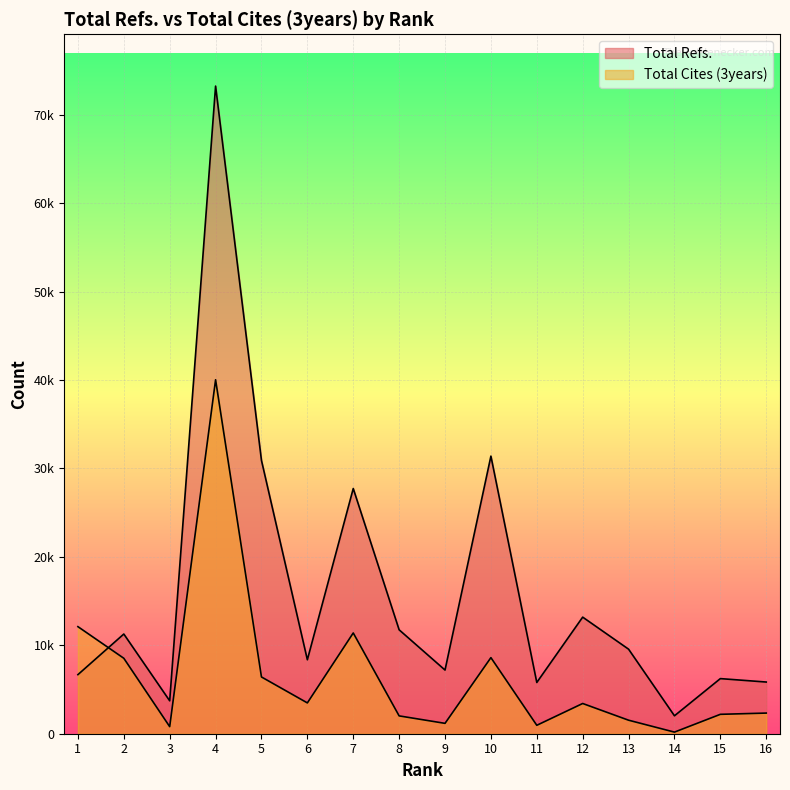

Where do Total Refs. and Total Cites (3years) first cross each other?

1 and 2